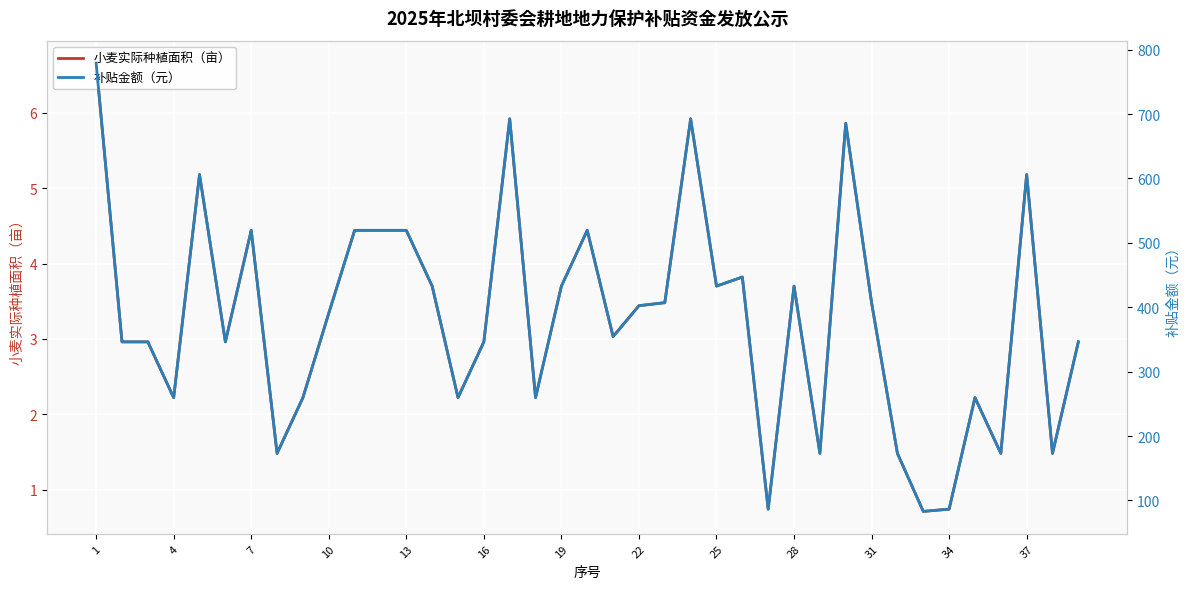

Is it true that 小麦实际种植面积（亩） equals 2.5 at 19?

False